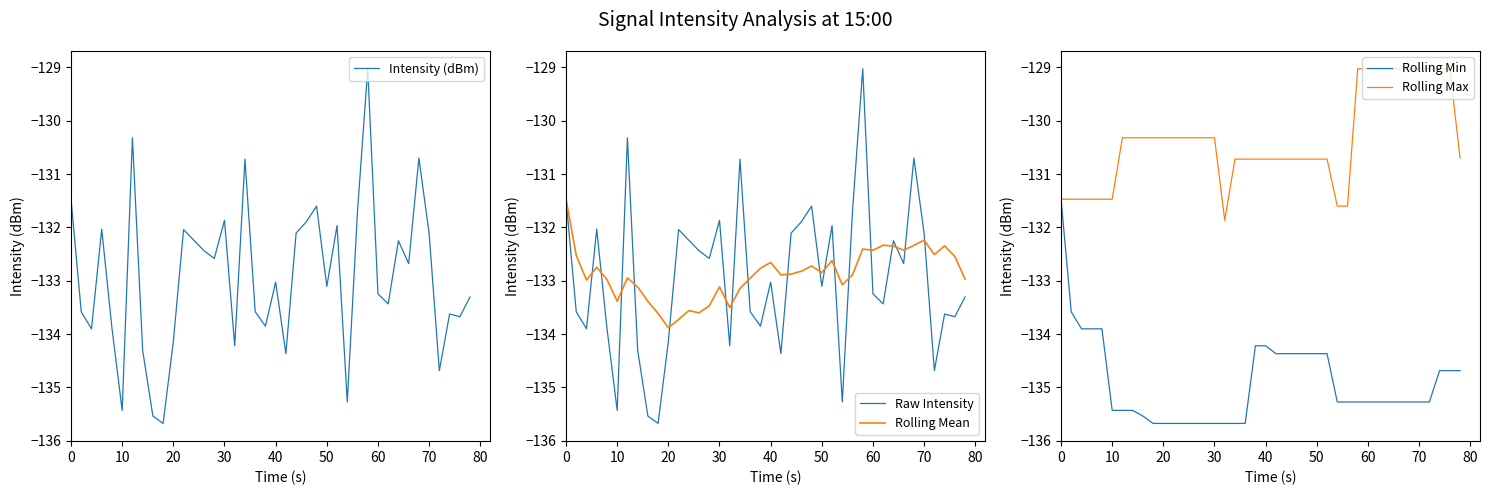

How many distinct data groups are displayed?

5